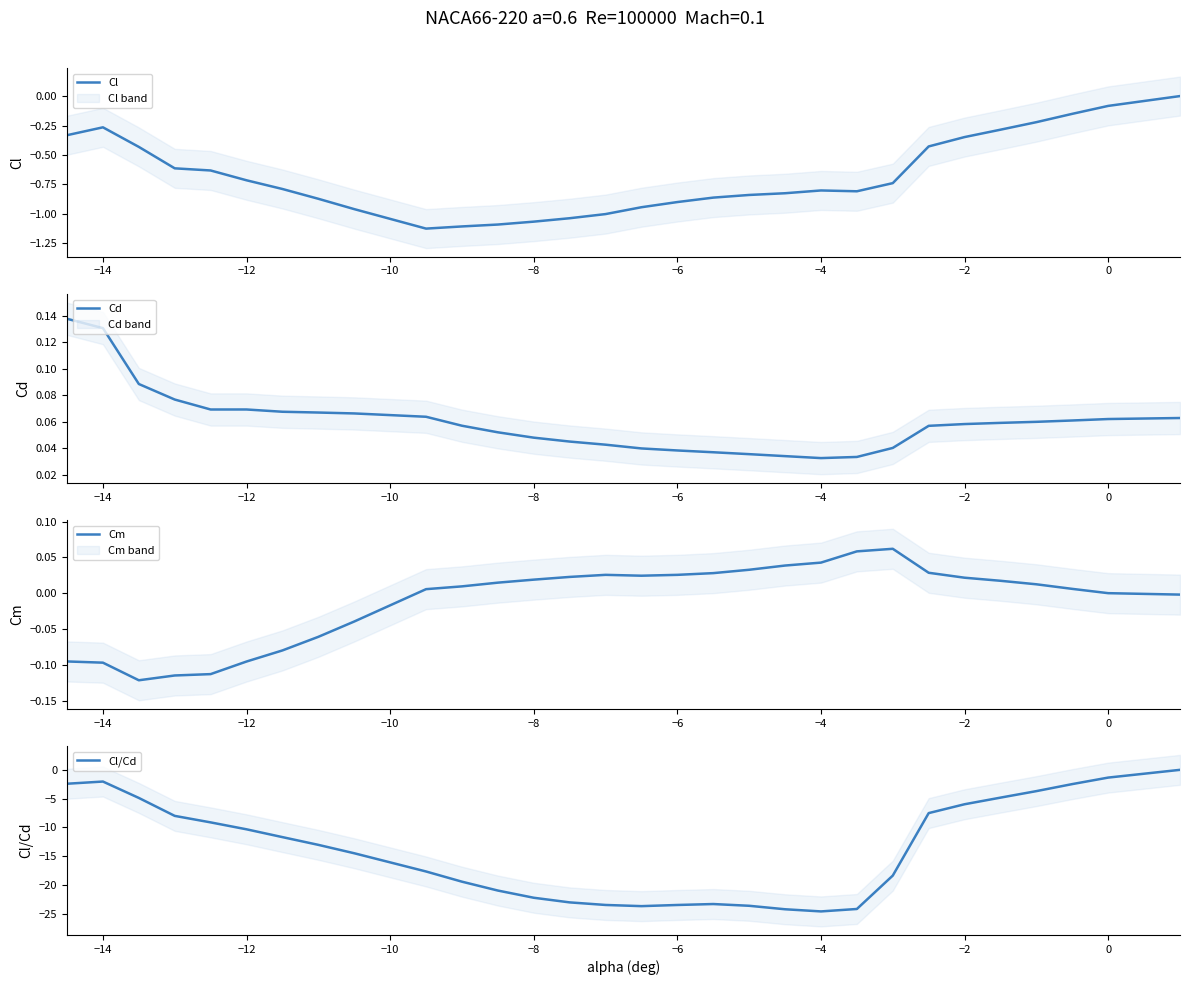

Which series has the largest range (max minus min)?

Cl/Cd